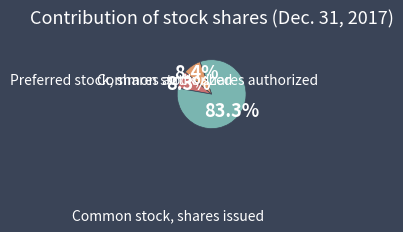

Count the number of slices in the pie.

3